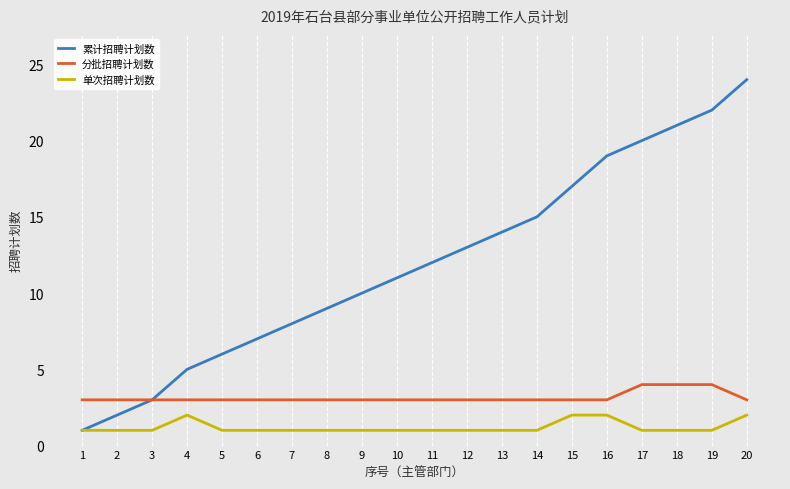

What is the approximate value of 累计招聘计划数 at 6, to the nearest 5?

5